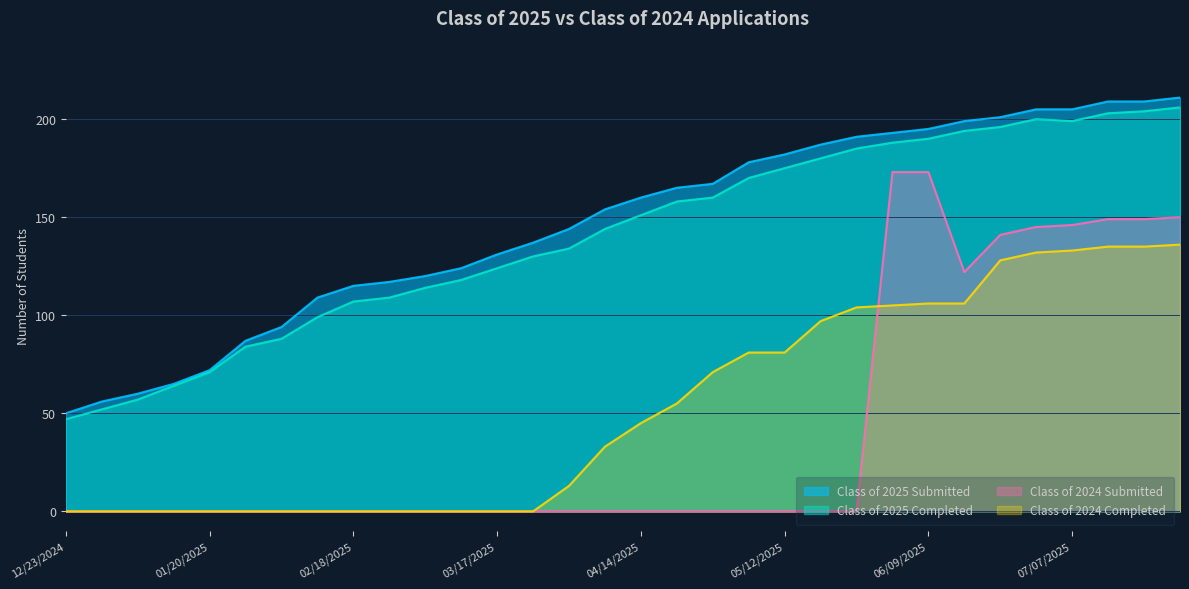

At which category does the chart reach its peak across all series?

07/28/2025